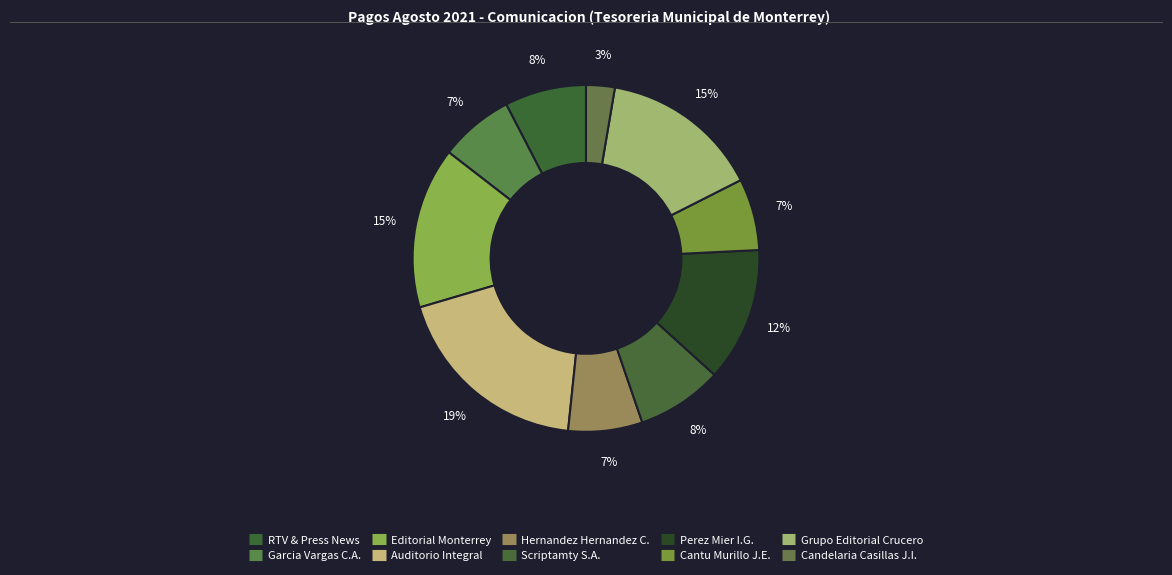

Is there any slice that represents more than half of the pie?

No